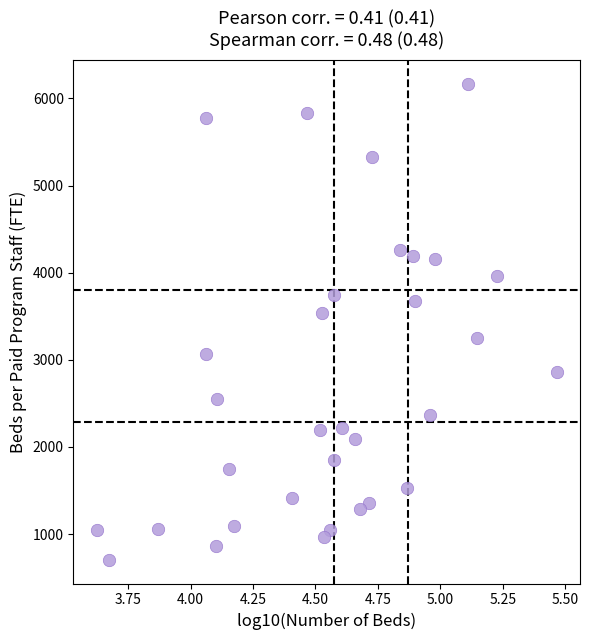

What Y value in the scatter plot is closest to 3438?

3533.4